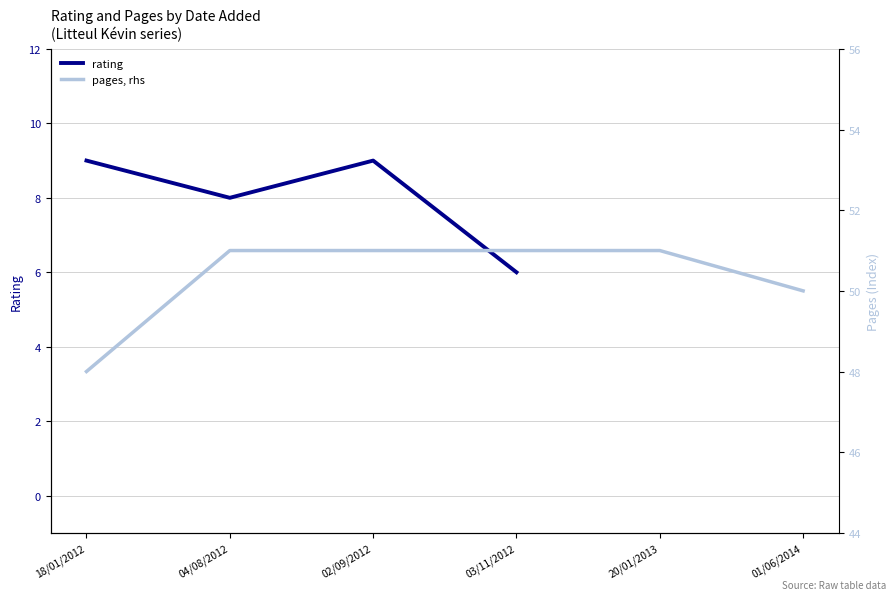

How many values in the rating series are below 9?

3